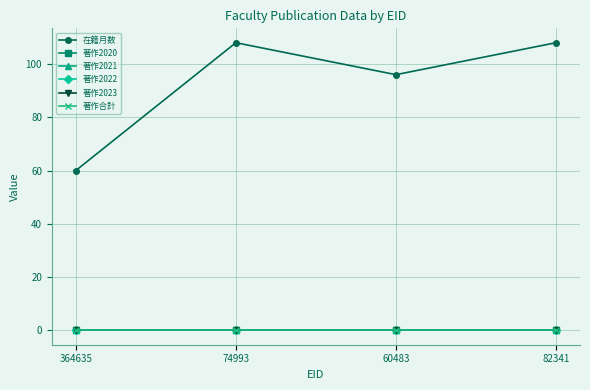

Is this an area chart (filled region under the line)?

No